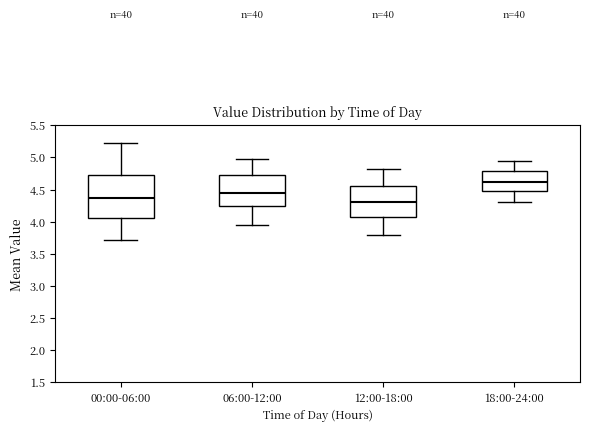

Reading left to right, read every box against the y-axis: the position of its median line, the range the box covers, and the ends of its whiskers. The values are not printed on the chart, so give them approximately, as read against the axis.

00:00-06:00: median 4.40, box 4.05 to 4.75, whiskers 3.70 to 5.20
06:00-12:00: median 4.45, box 4.25 to 4.70, whiskers 3.95 to 5.00
12:00-18:00: median 4.30, box 4.05 to 4.55, whiskers 3.80 to 4.80
18:00-24:00: median 4.60, box 4.45 to 4.80, whiskers 4.30 to 4.95